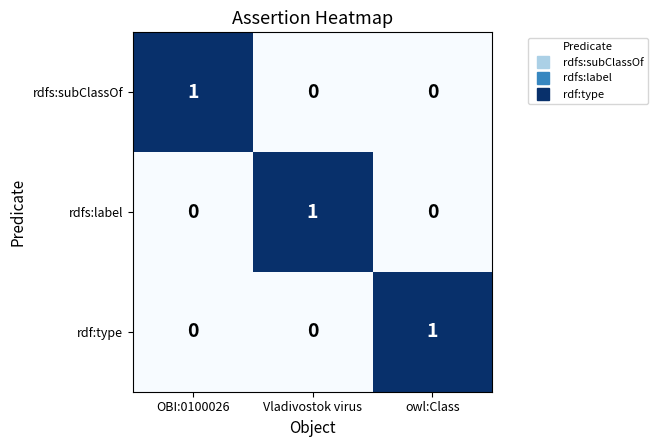

At how many categories does at least one series exceed 0?

3